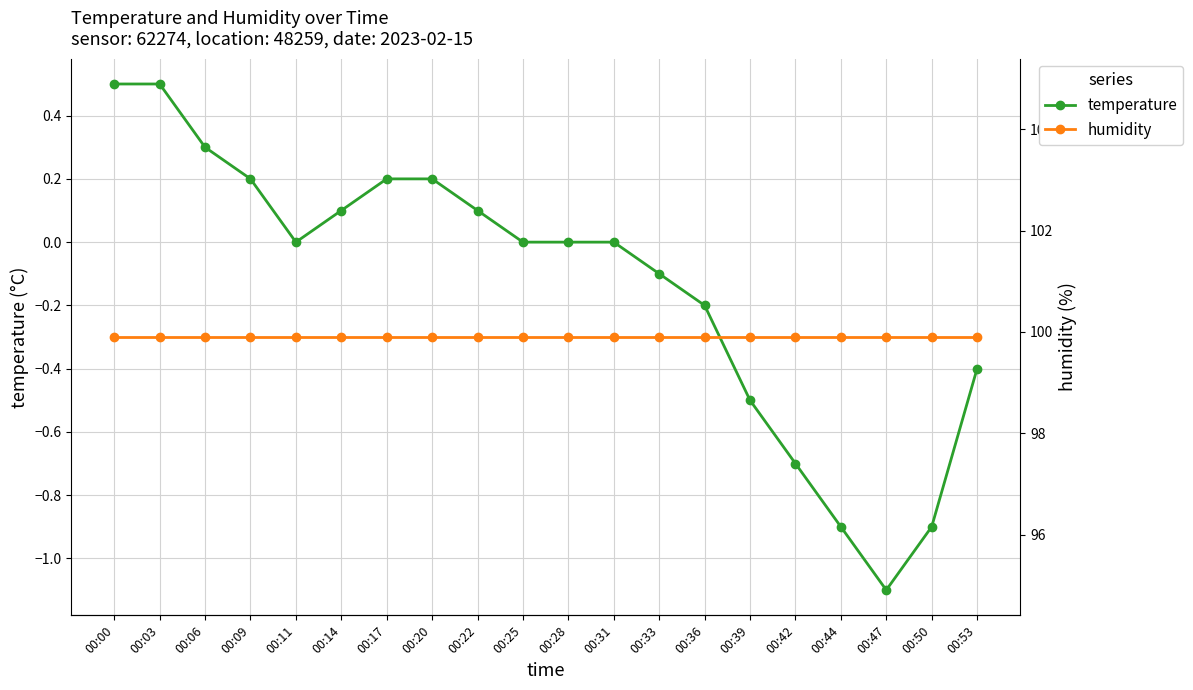

True or false: temperature and humidity cross at least once.

False